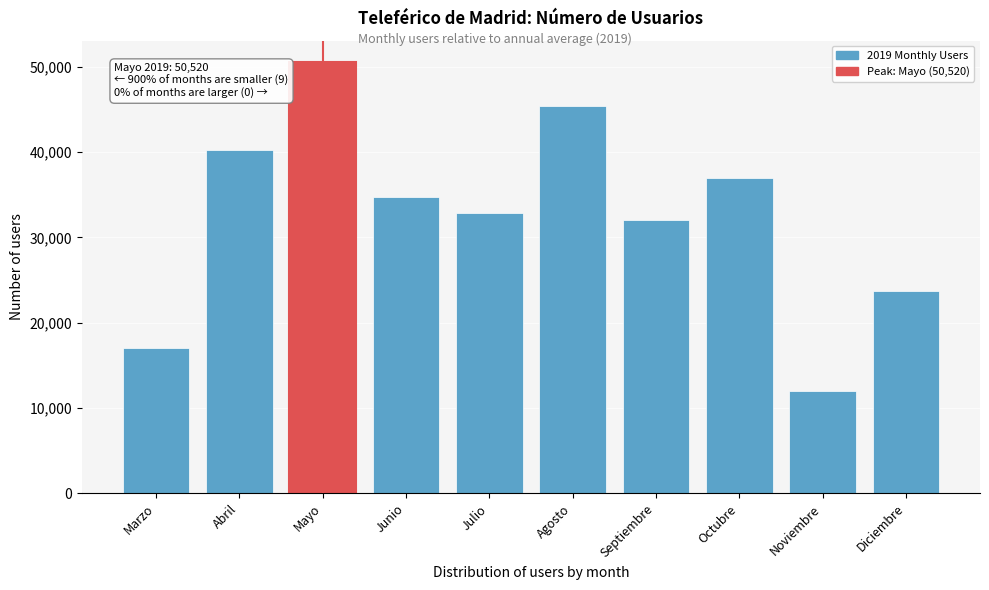

Reading right to left, list all the values displayed in this chart.

23727	11961	36899	32089	45382	32823	34734	50520	40194	17016